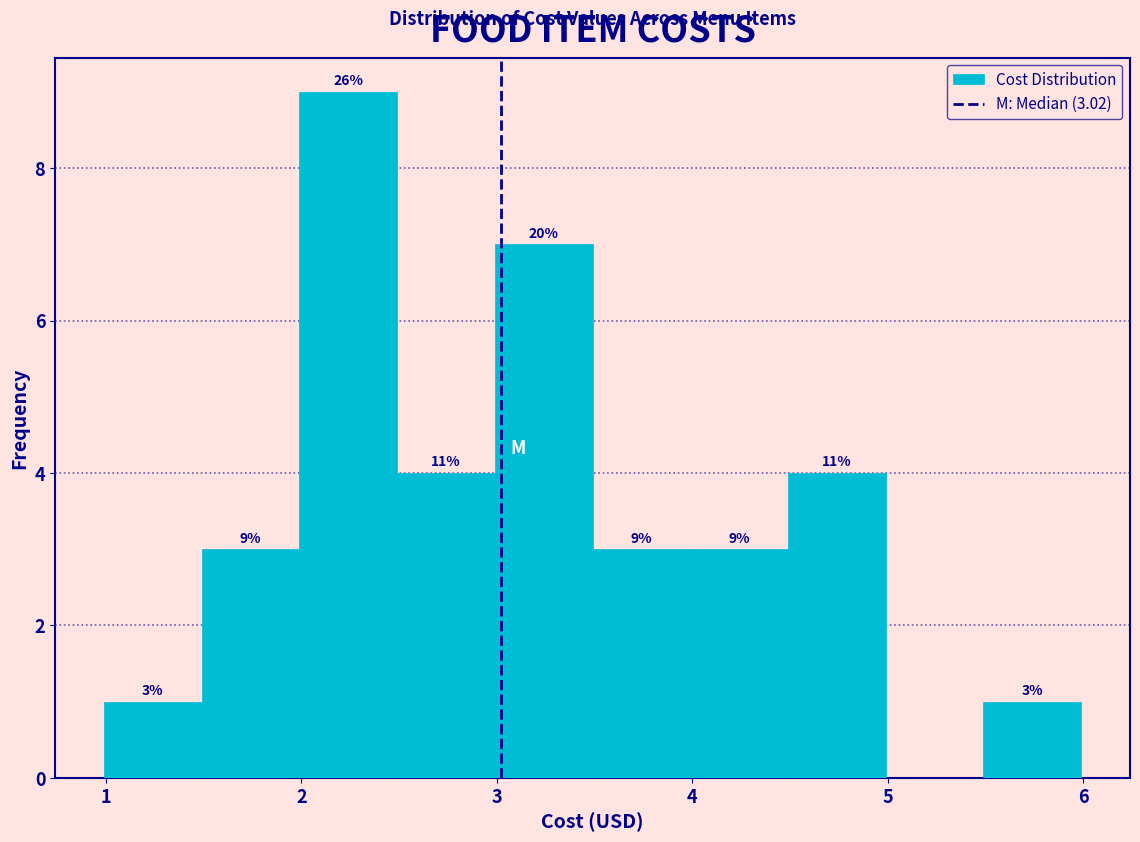

Which range on the x-axis has the tallest bar?

1.99 to 2.49